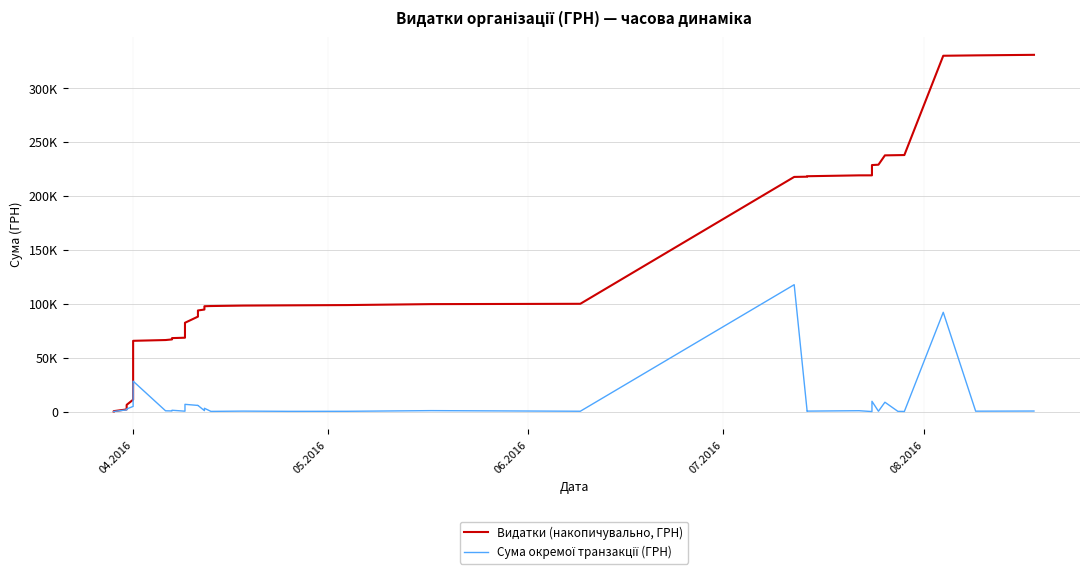

Is it true that Сума окремої транзакції (ГРН) equals 577.3 at 22?

False